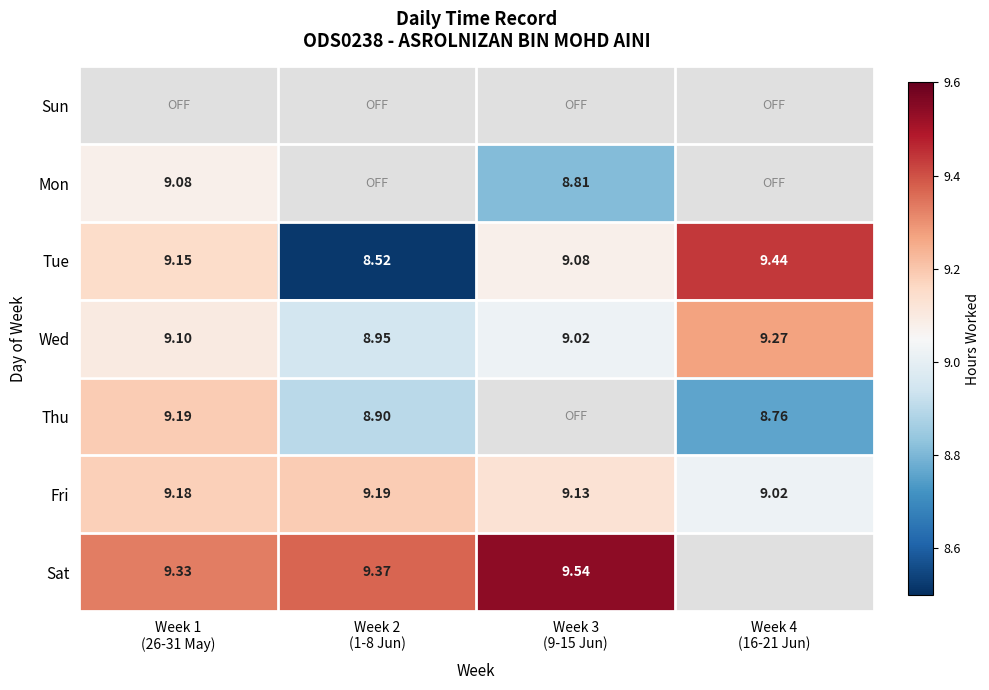

Which series has the widest spread of values?

Tue